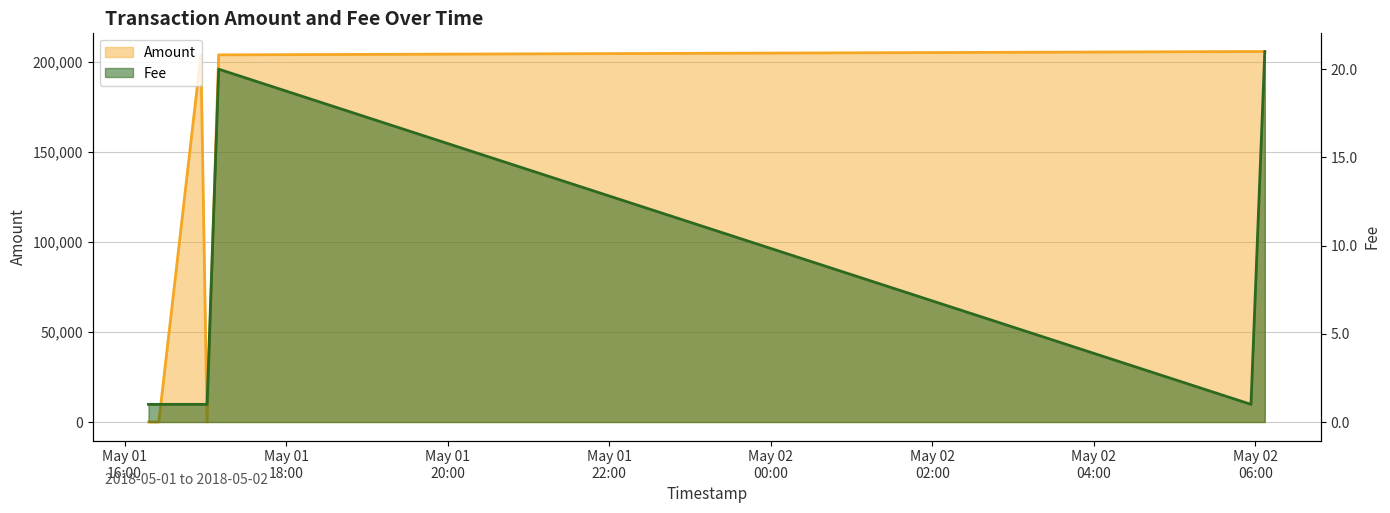

At which label is Amount closest to 102884?

2018-05-01 17:09:50